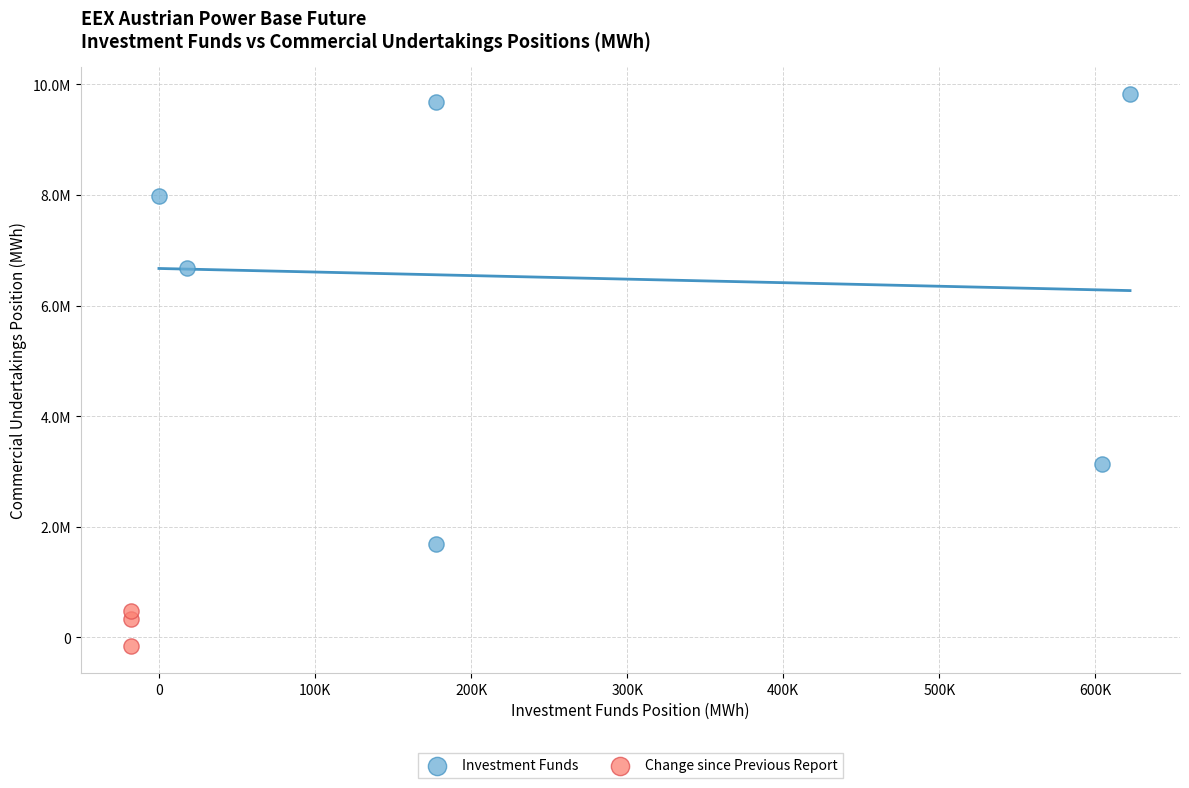

Which series has the widest spread of Y values?

Investment Funds